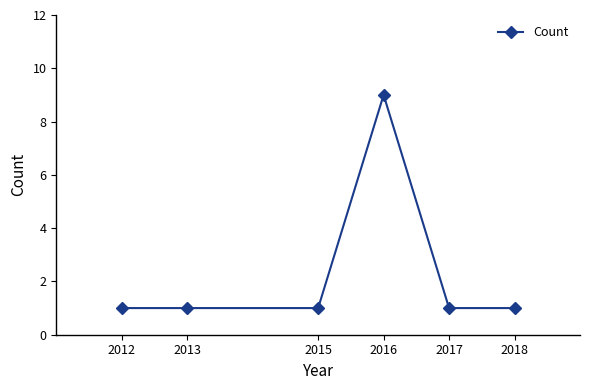

What is the difference between the maximum and minimum values?

8